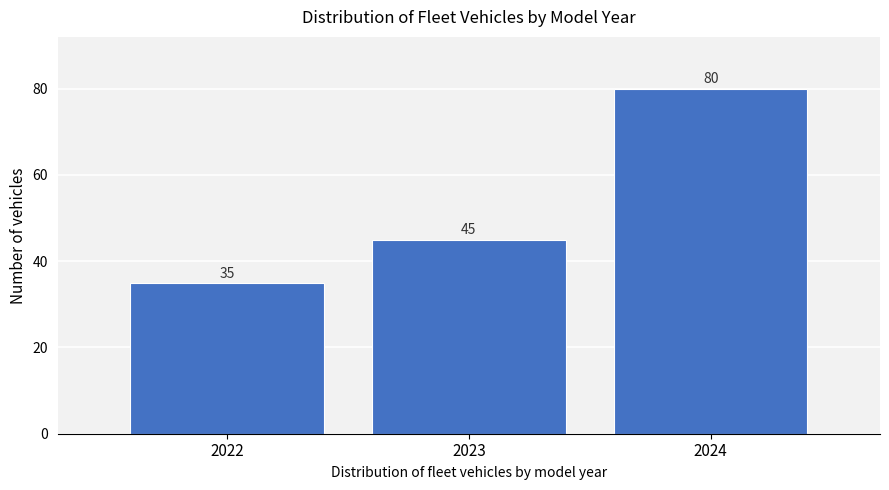

Reading left to right, what are all the values shown in this chart?

2022=35	2023=45	2024=80